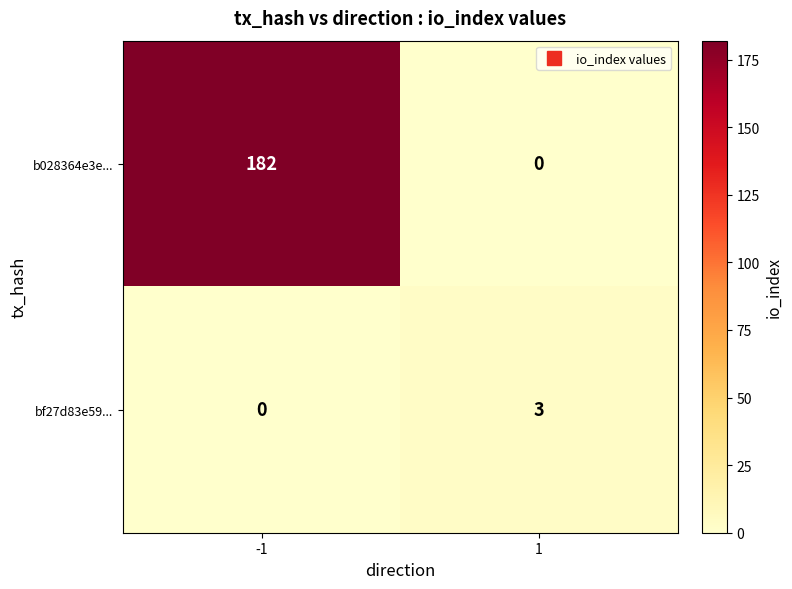

Reading left to right, extract all data points from this chart.

b028364e3e...: -1=182	1=0
bf27d83e59...: -1=0	1=3